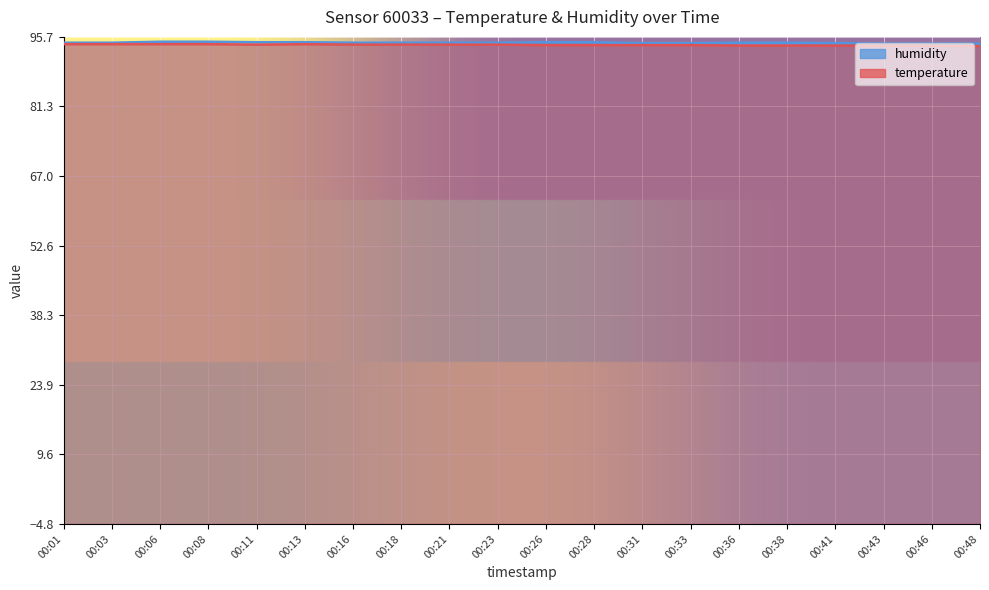

Is the value of temperature at 00:41 greater than the value of humidity at 00:46?

No